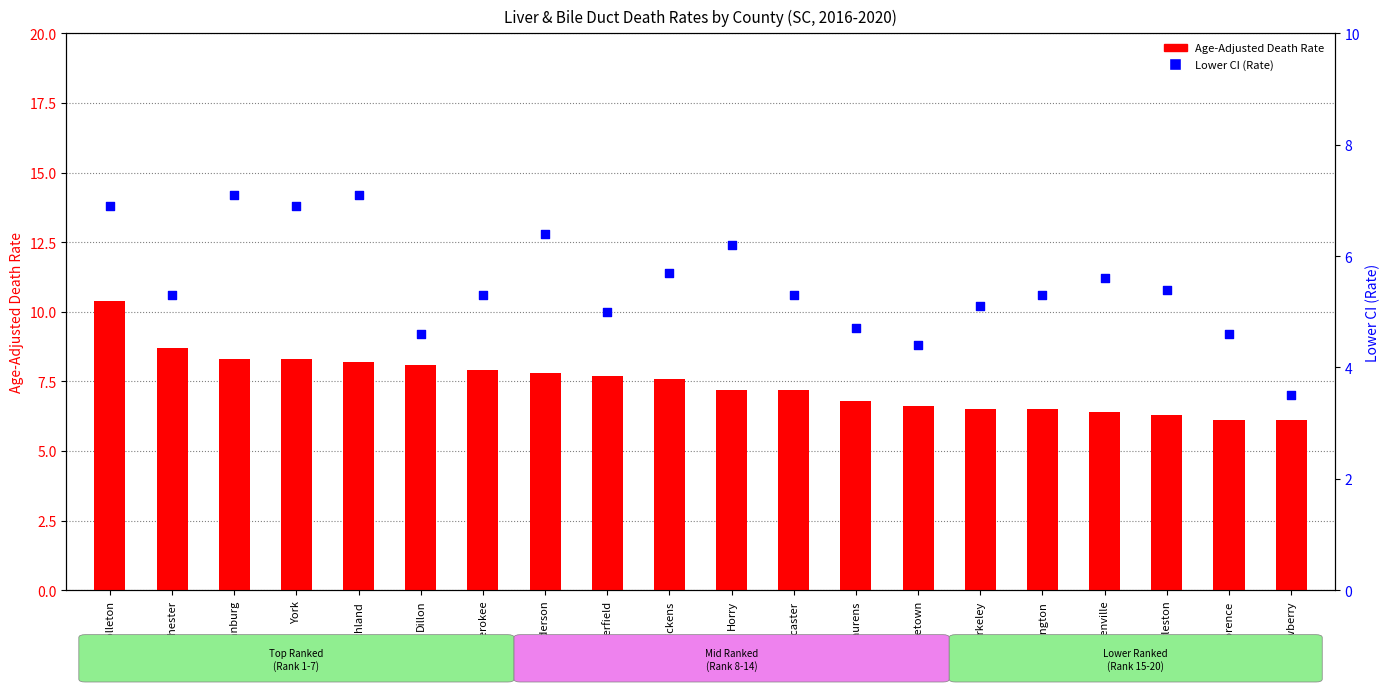

What are all the series names shown in the legend?

Age-Adjusted Death Rate, Lower CI (Rate)